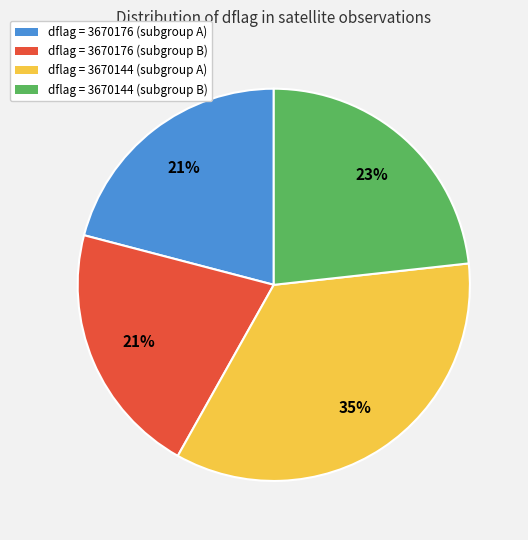

Is there any slice that represents more than half of the pie?

No